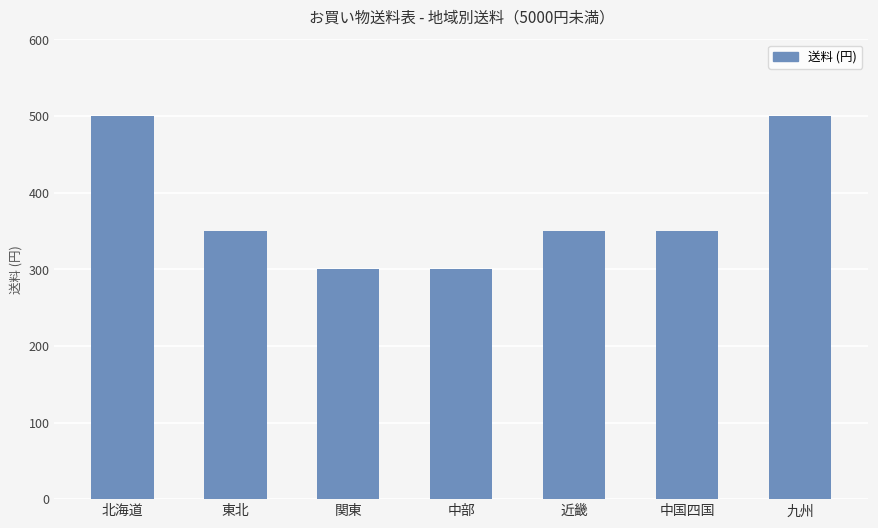

Is it true that the value at 東北 is 350?

True